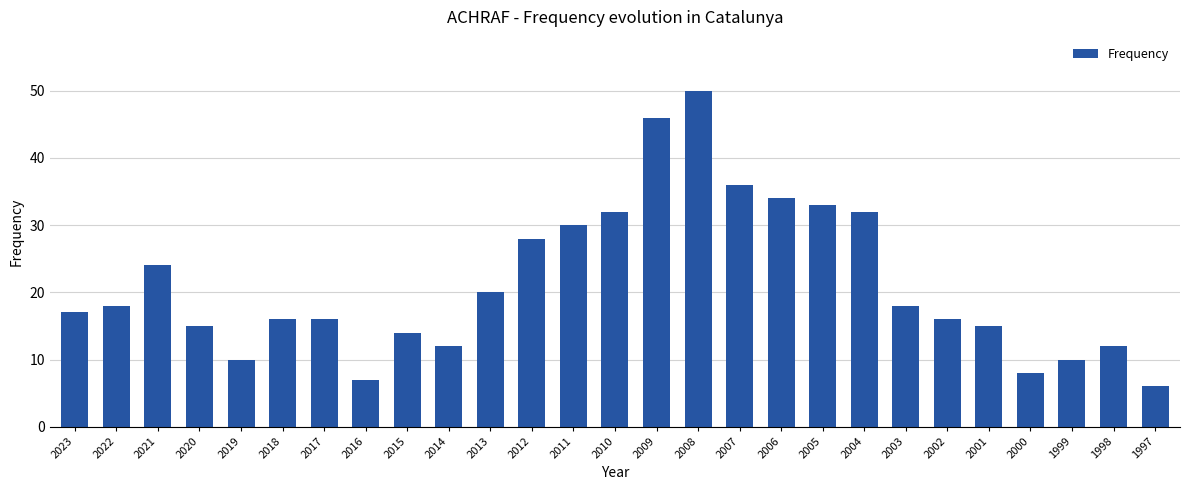

What is the difference between the maximum and second lowest values?

43